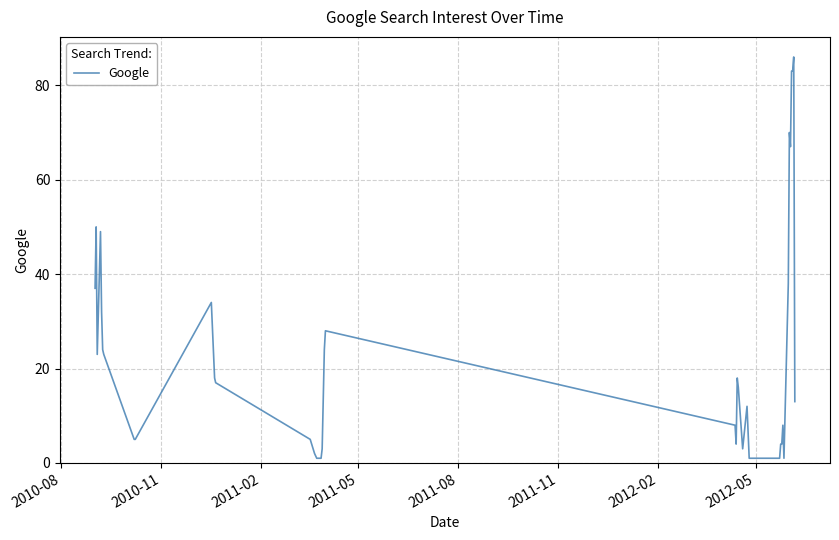

What is the maximum value shown in the chart?

86